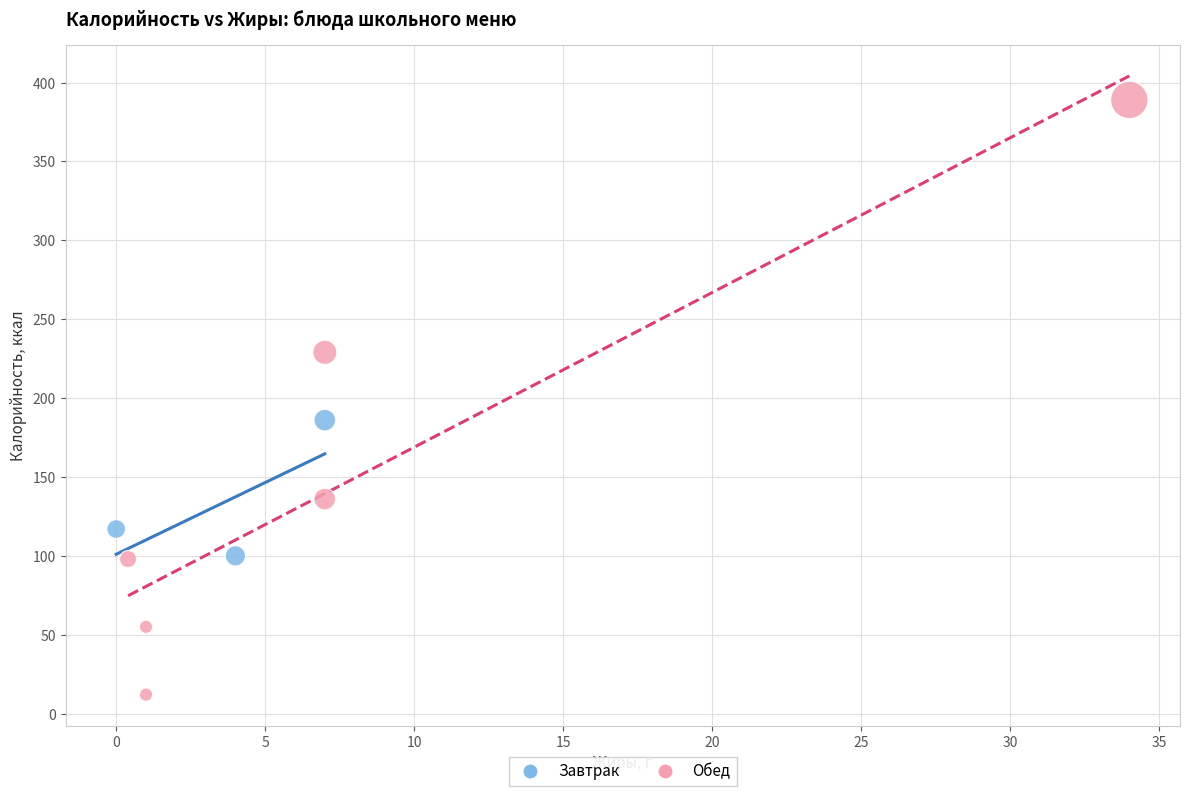

What are all the series names shown in the legend?

Завтрак, Обед